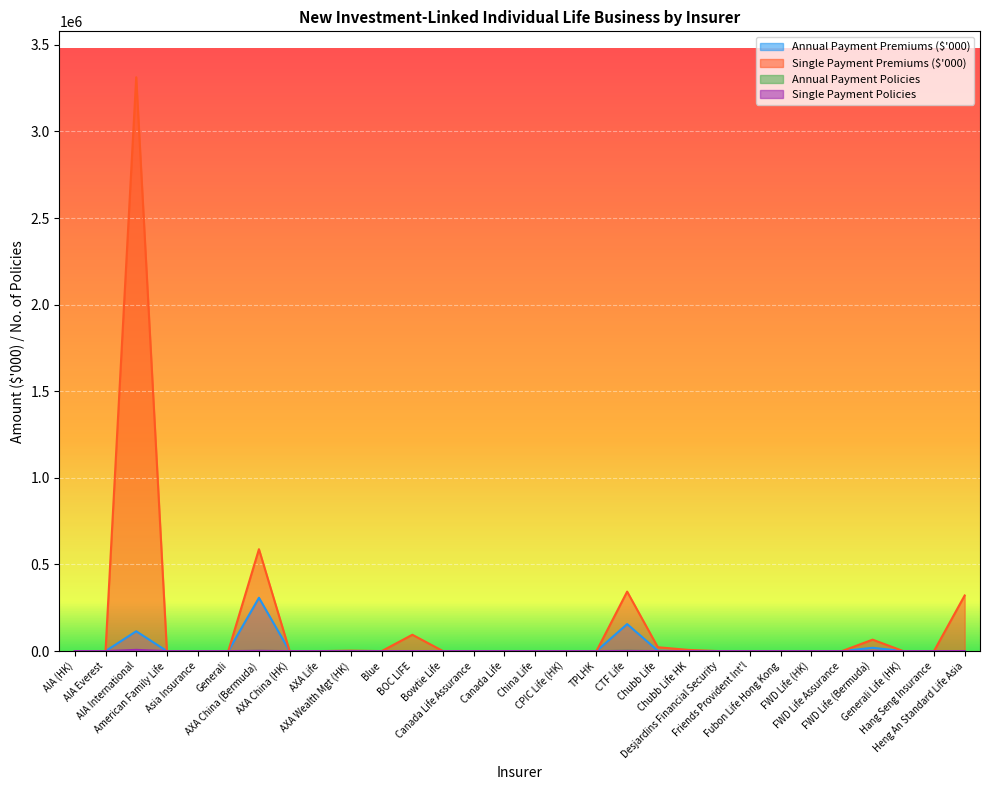

What is the value of the Annual Payment Premiums ($'000) point at the 19th from the left?

156036